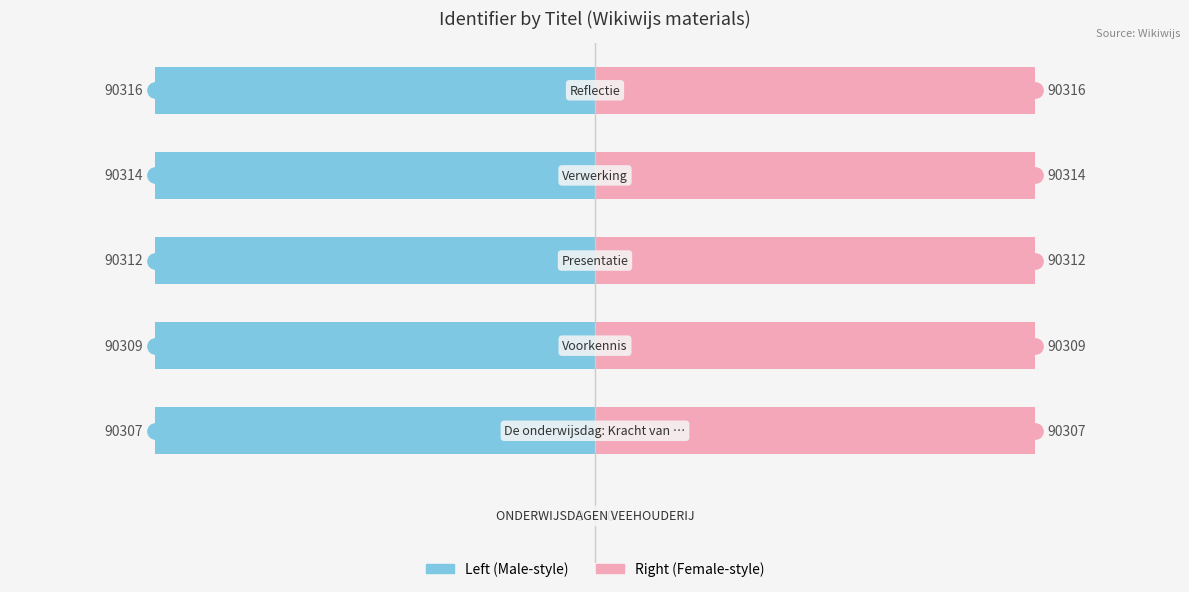

What is the value of the Identifier (left) bar at the 2nd from the left?

-45153.5